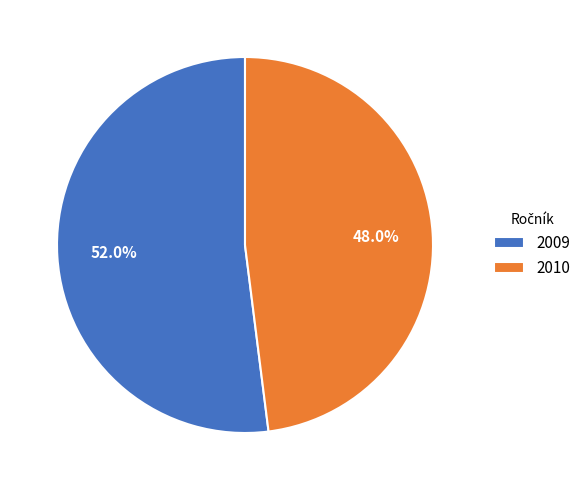

Is it true that 2010 is 62% of the pie?

False